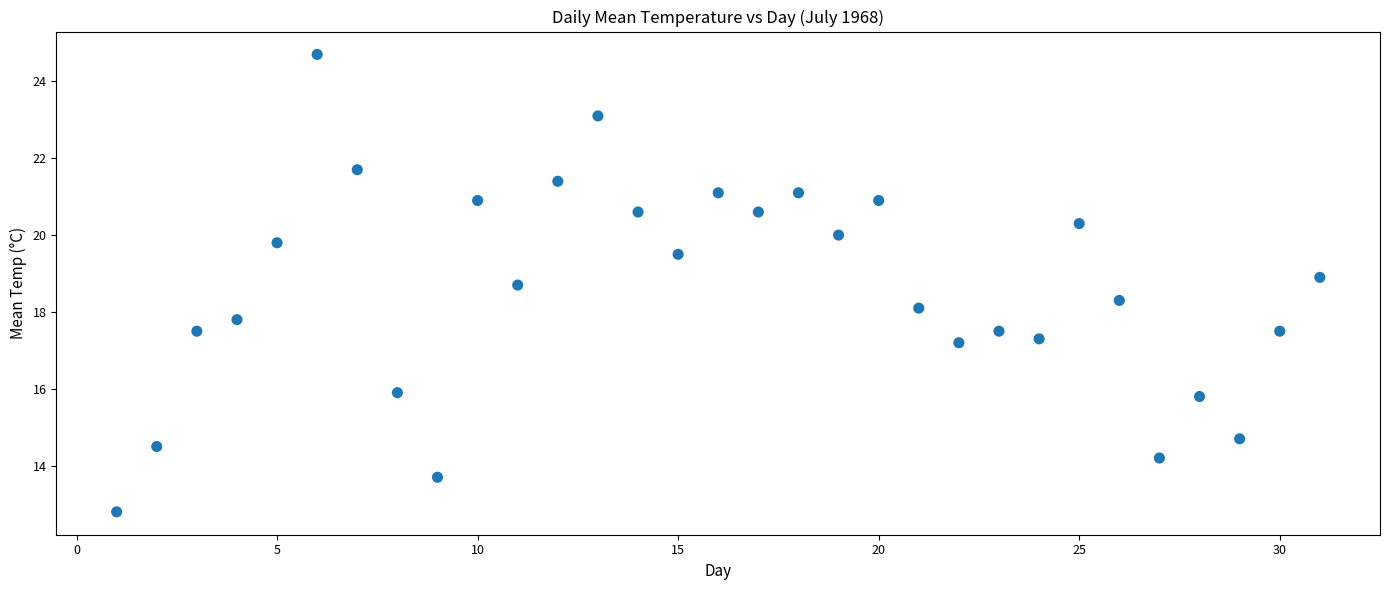

What is the range of Y values (max minus min)?

11.9